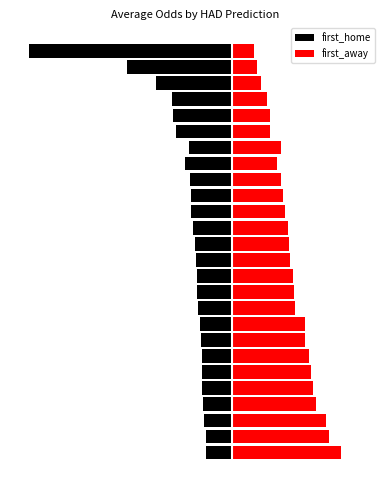

True or false: first_away has a value of 4.0 at 7.

True